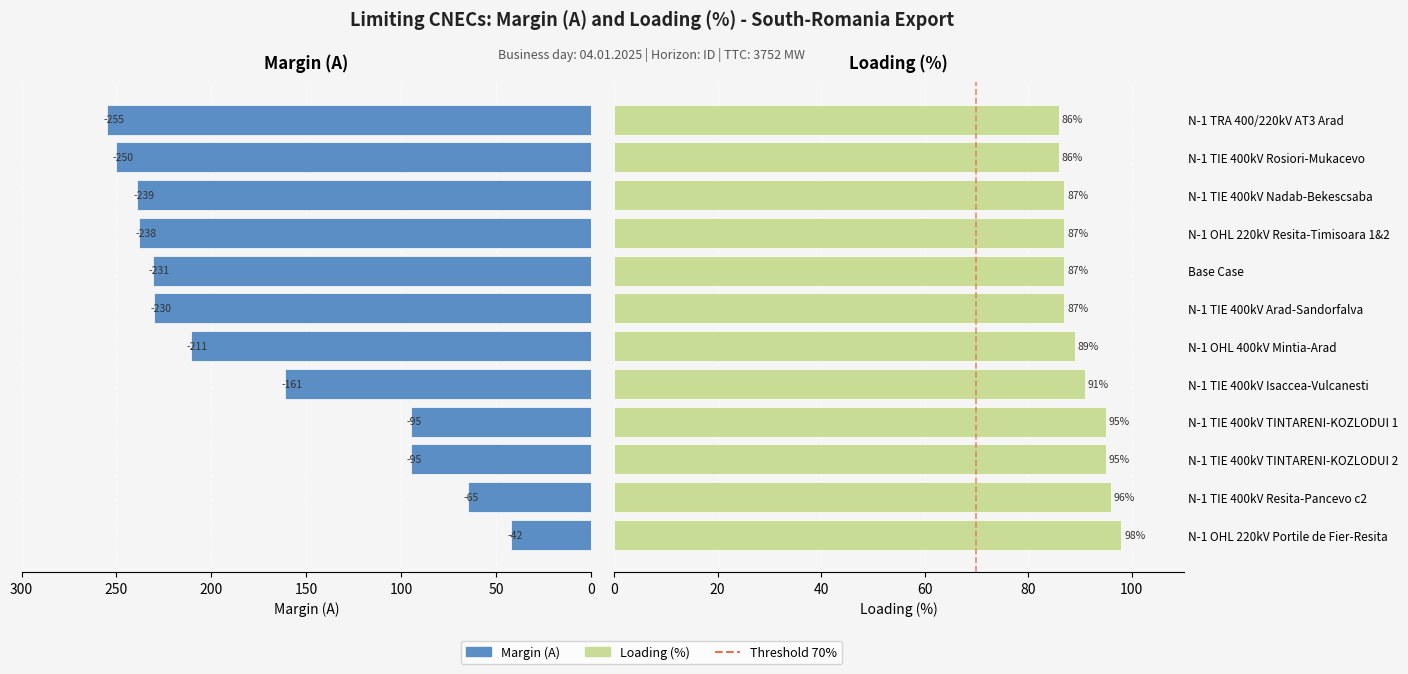

Count the number of categories in the chart.

12